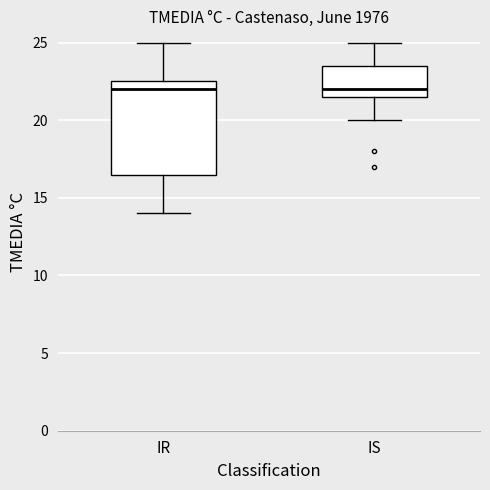

Which box is the tallest, from its lower edge to its upper edge?

IR